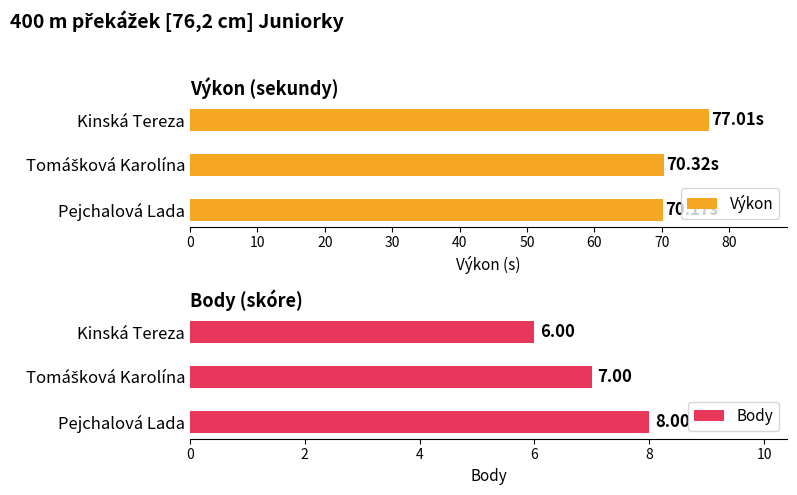

Rank the series by their maximum value, from highest to lowest.

Výkon, Body